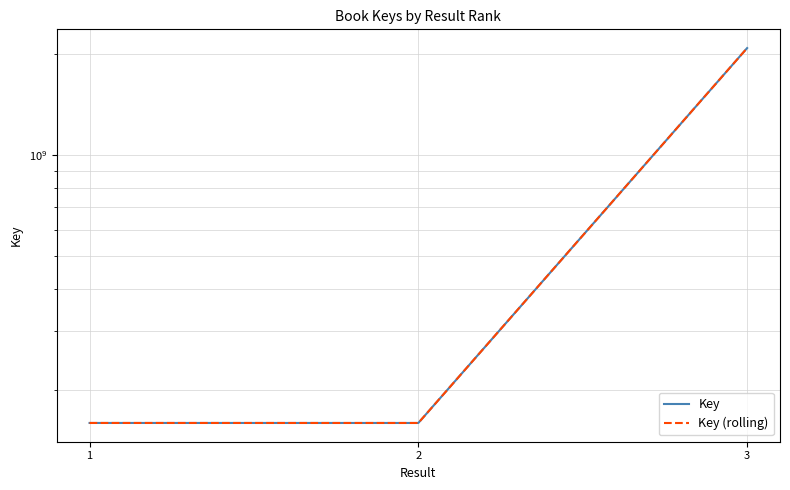

What is the difference between the maximum and minimum values in the Key series?

1924986462